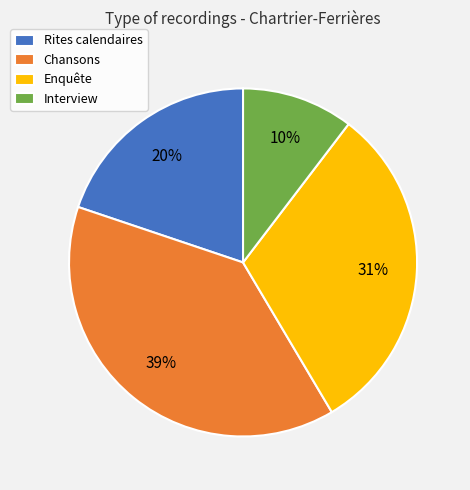

Does Rites calendaires represent more than half of the total?

No